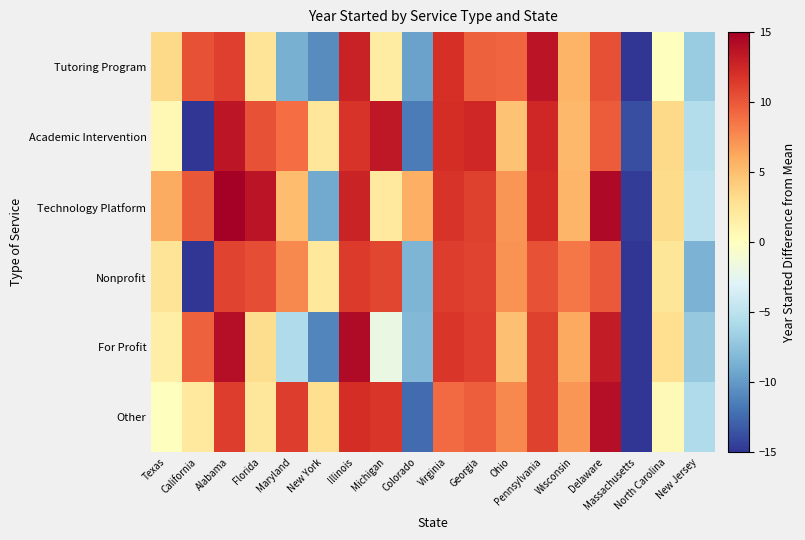

Between Pennsylvania and Alabama, which is larger?

Pennsylvania